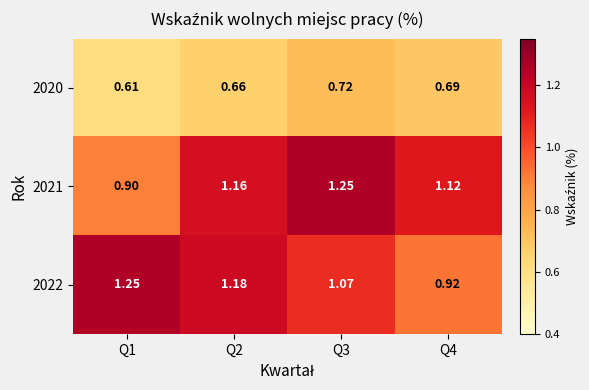

Is the value of 2021 at Q1 greater than the value of 2022 at Q3?

No